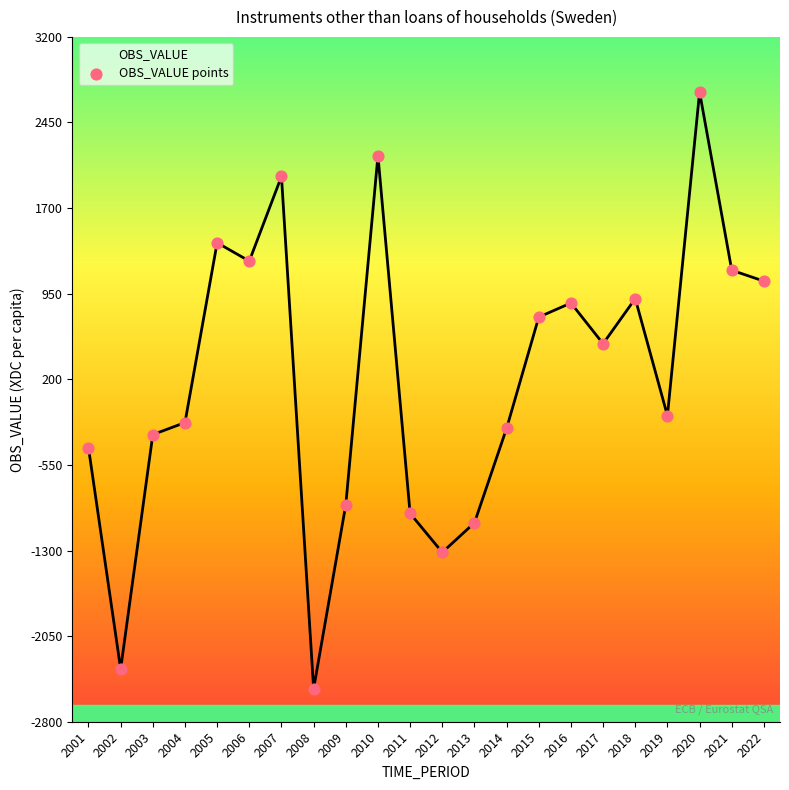

Between 2003 and 2001, which is larger?

2003